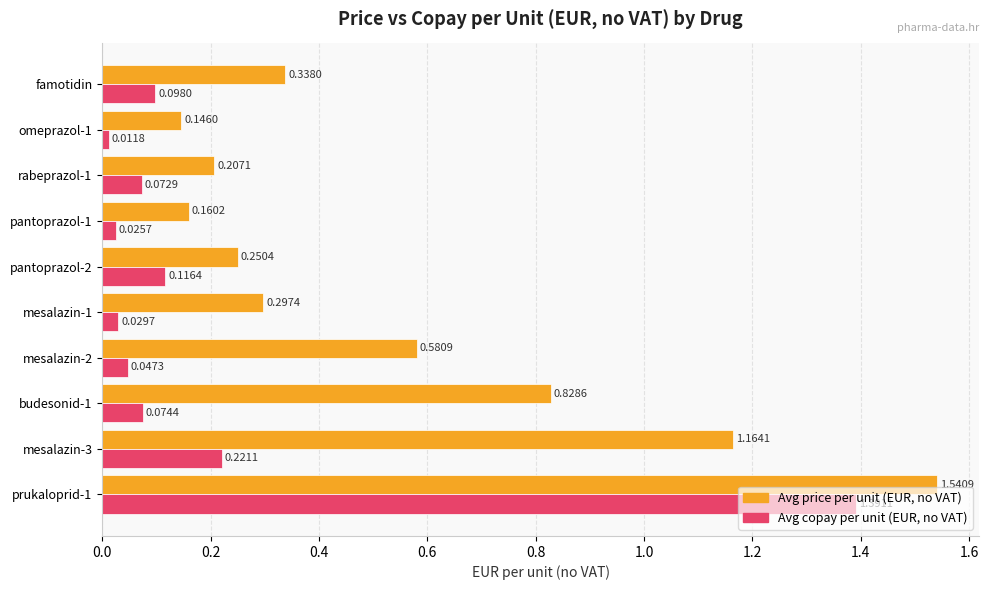

List the series in order of their overall mean, highest first.

Avg price per unit (EUR, no VAT), Avg copay per unit (EUR, no VAT)